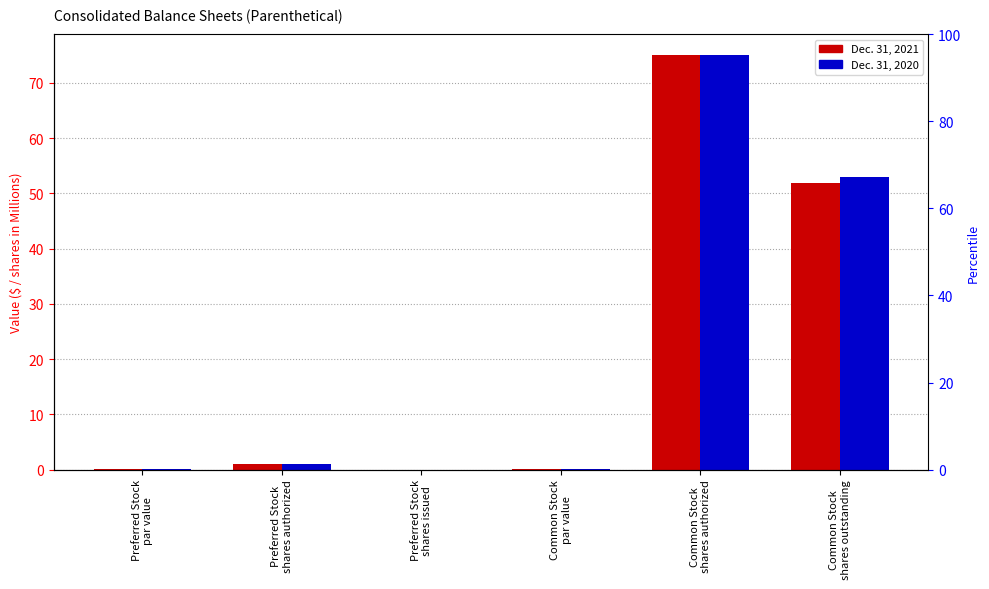

Rank the series by their maximum value, from highest to lowest.

Dec. 31, 2021, Dec. 31, 2020